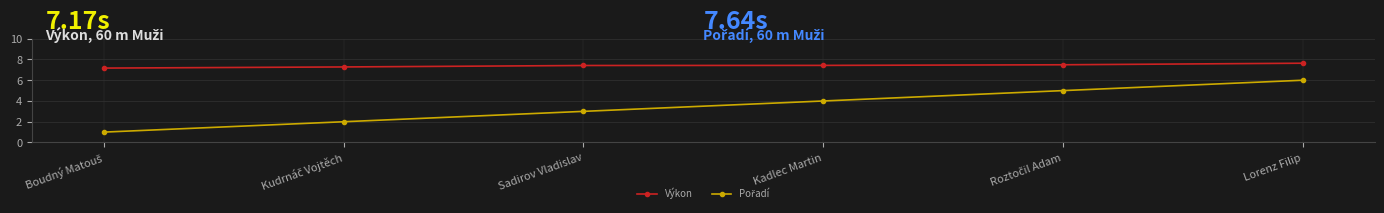

What is the sum of all Výkon values?

44.4